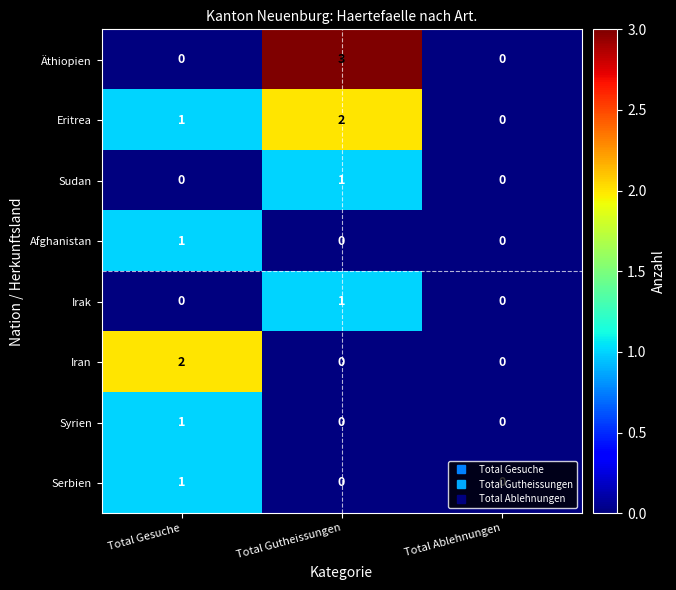

Is the value of Serbien at Total Gesuche greater than the value of Irak at Total Gesuche?

Yes